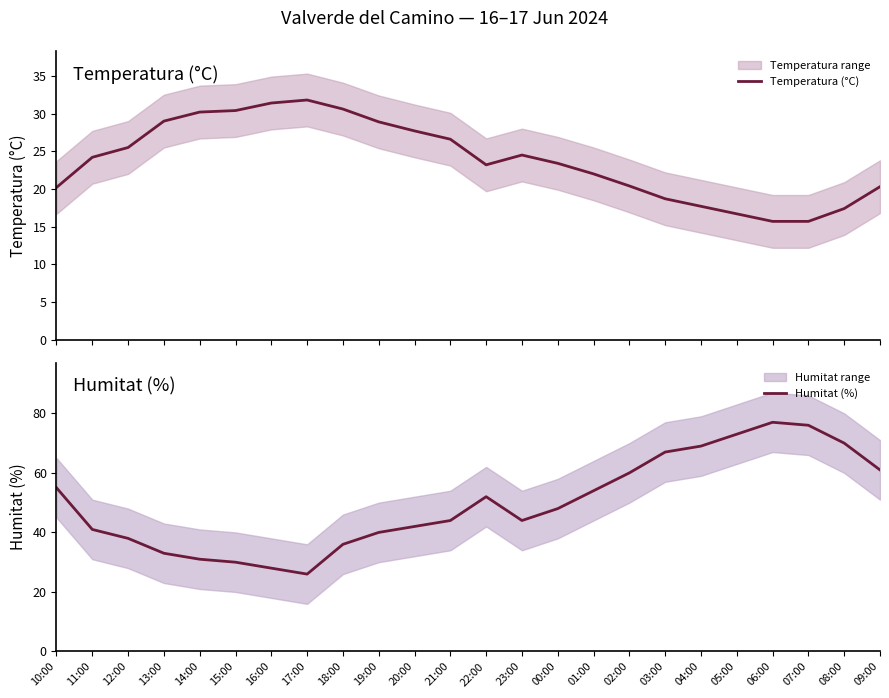

What is the total value across all series at 23:00?

68.5